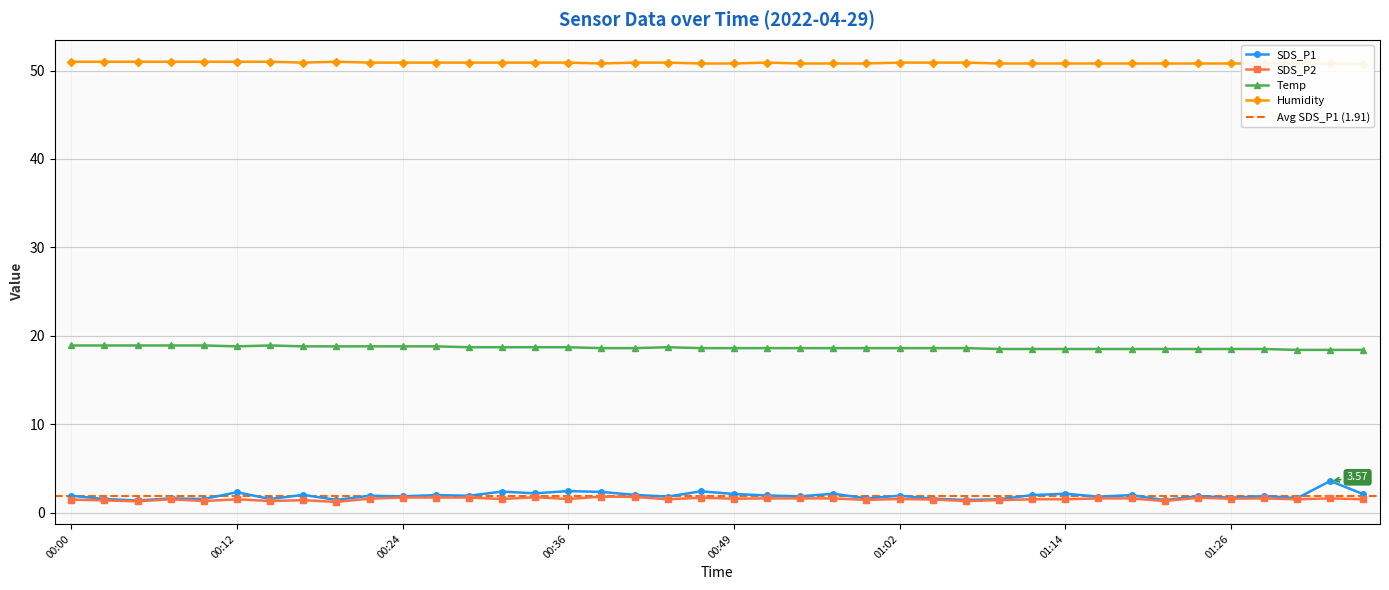

What is the total value across all series at 00:56?

73.1